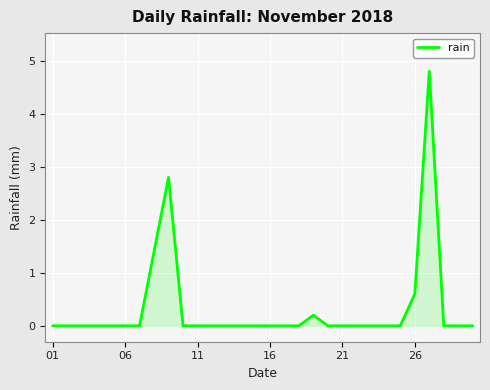

Reading left to right, list all the values displayed in this chart.

0.0	0.0	0.0	0.0	0.0	0.0	0.0	1.4	2.8	0.0	0.0	0.0	0.0	0.0	0.0	0.0	0.0	0.0	0.2	0.0	0.0	0.0	0.0	0.0	0.0	0.6	4.8	0.0	0.0	0.0